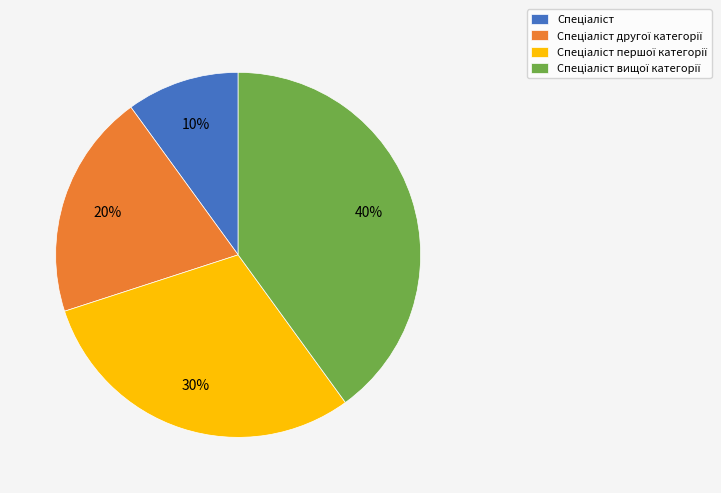

To the nearest percent, what is the difference between the largest and smallest slice percentages?

30%